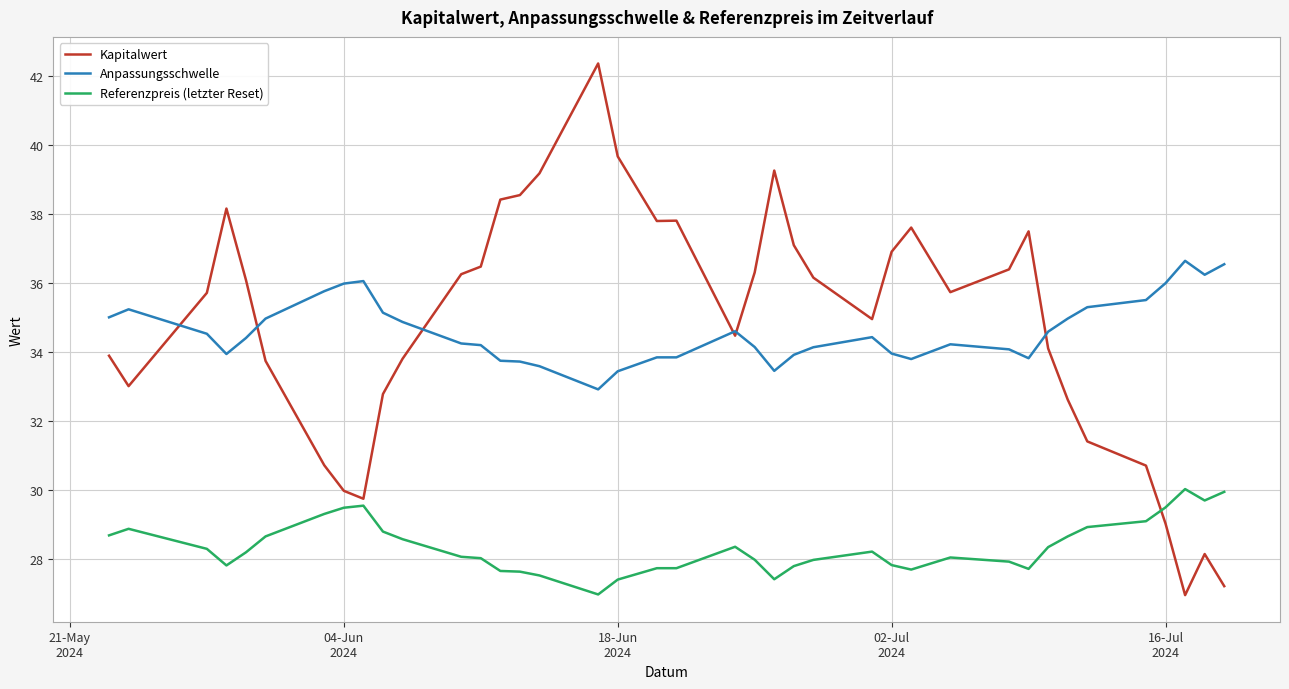

List the series in order of their peak value, lowest first.

Referenzpreis (letzter Reset), Anpassungsschwelle, Kapitalwert